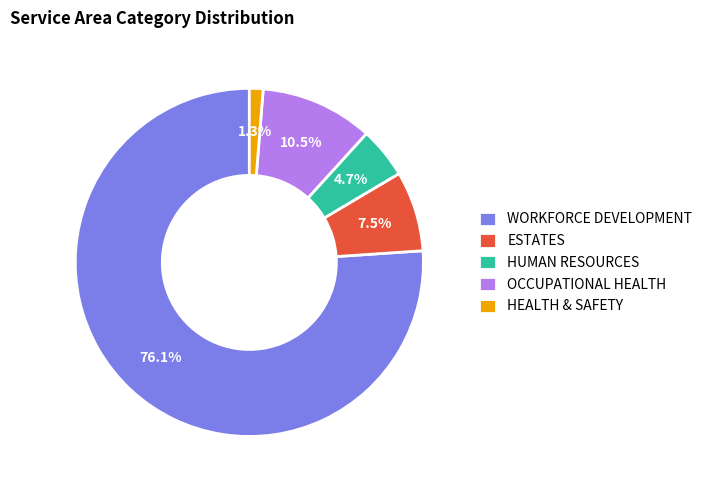

How much of the chart is everything except HUMAN RESOURCES?

95.3%